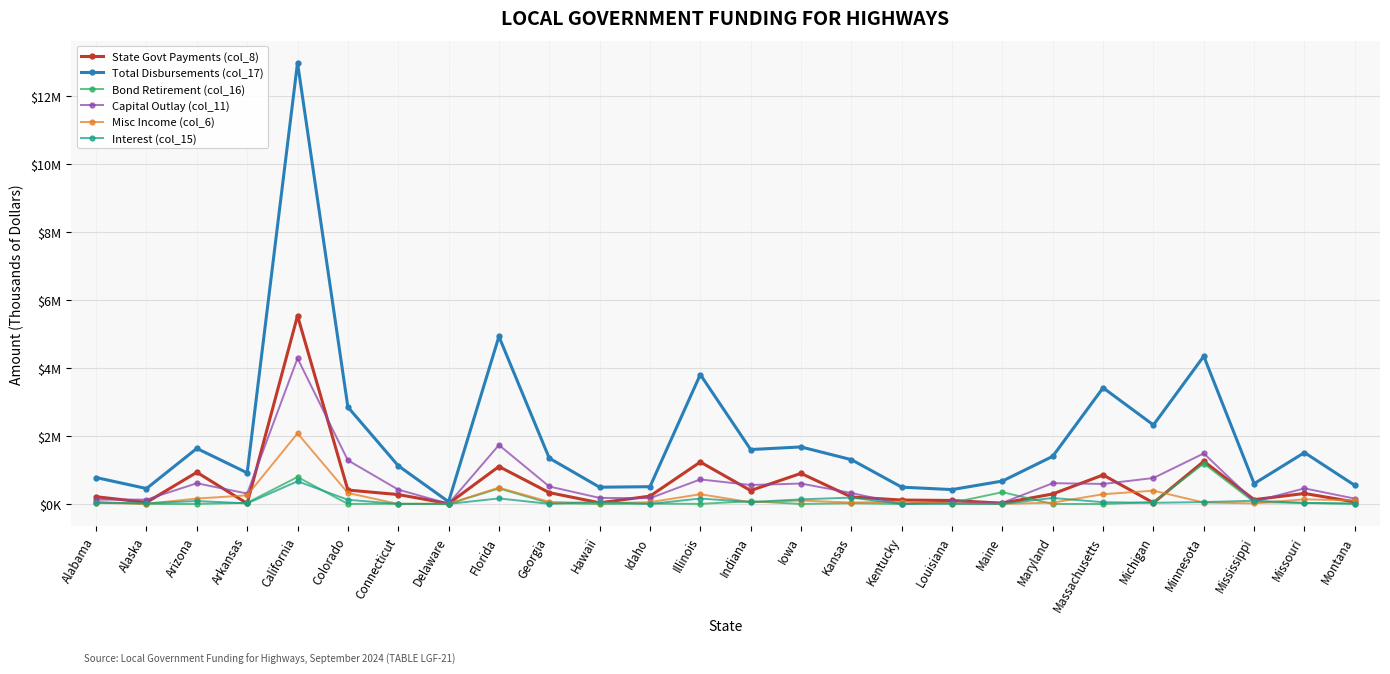

True or false: Misc Income (col_6) has more than 2 interior local peaks.

True